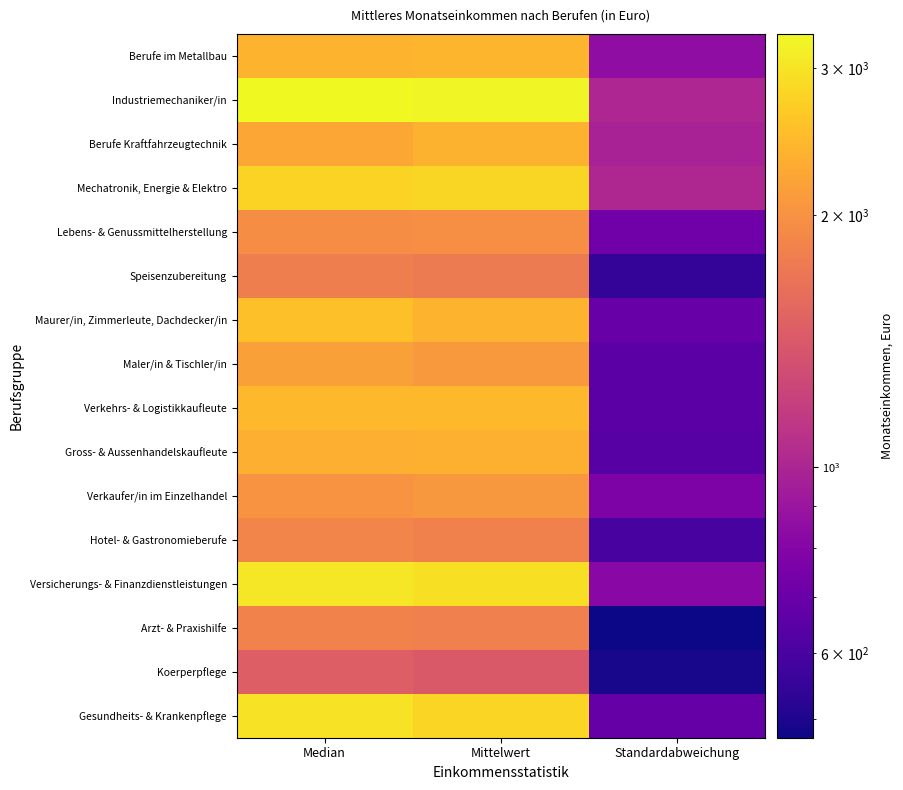

What is the spread (max minus min) of values at Mittelwert?

1806